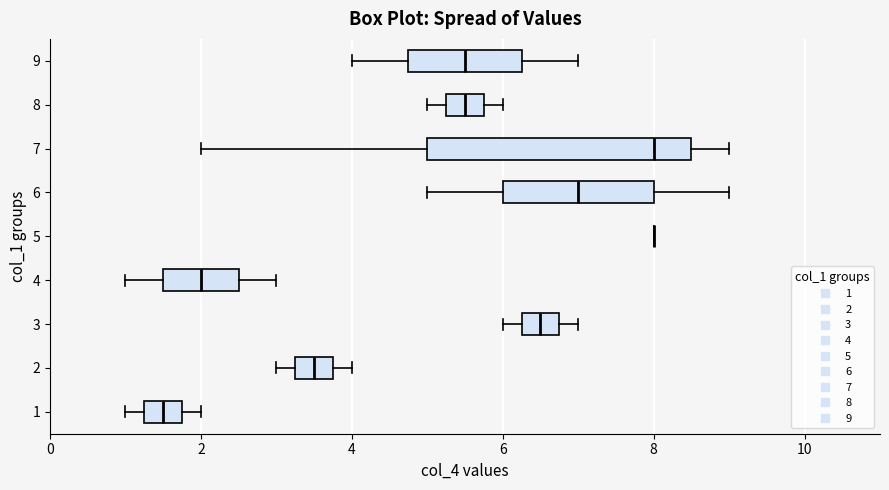

Reading bottom to top, transcribe this box plot: for each box, give where its median line is, the range the box spans, and where its two whiskers end, as read against the x-axis. The values are not printed on the chart, so give them approximately, as read against the axis.

1: median 1.6, box 1.2 to 1.8, whiskers 1.0 to 2.0
2: median 3.6, box 3.2 to 3.8, whiskers 3.0 to 4.0
3: median 6.6, box 6.2 to 6.8, whiskers 6.0 to 7.0
4: median 2.0, box 1.6 to 2.6, whiskers 1.0 to 3.0
5: box collapsed to a line at 8.0, whiskers 8.0 to 8.0
6: median 7.0, box 6.0 to 8.0, whiskers 5.0 to 9.0
7: median 8.0, box 5.0 to 8.6, whiskers 2.0 to 9.0
8: median 5.6, box 5.2 to 5.8, whiskers 5.0 to 6.0
9: median 5.6, box 4.8 to 6.2, whiskers 4.0 to 7.0